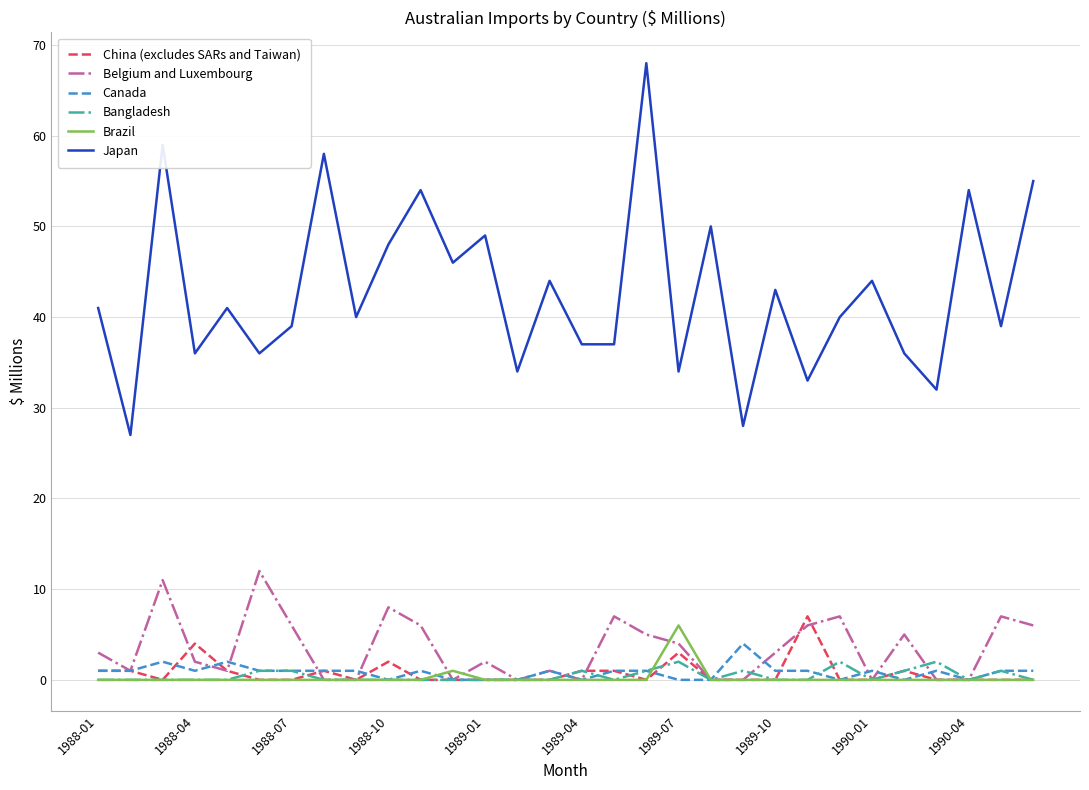

Rank the series by their maximum value, from lowest to highest.

Bangladesh, Canada, Brazil, China (excludes SARs and Taiwan), Belgium and Luxembourg, Japan